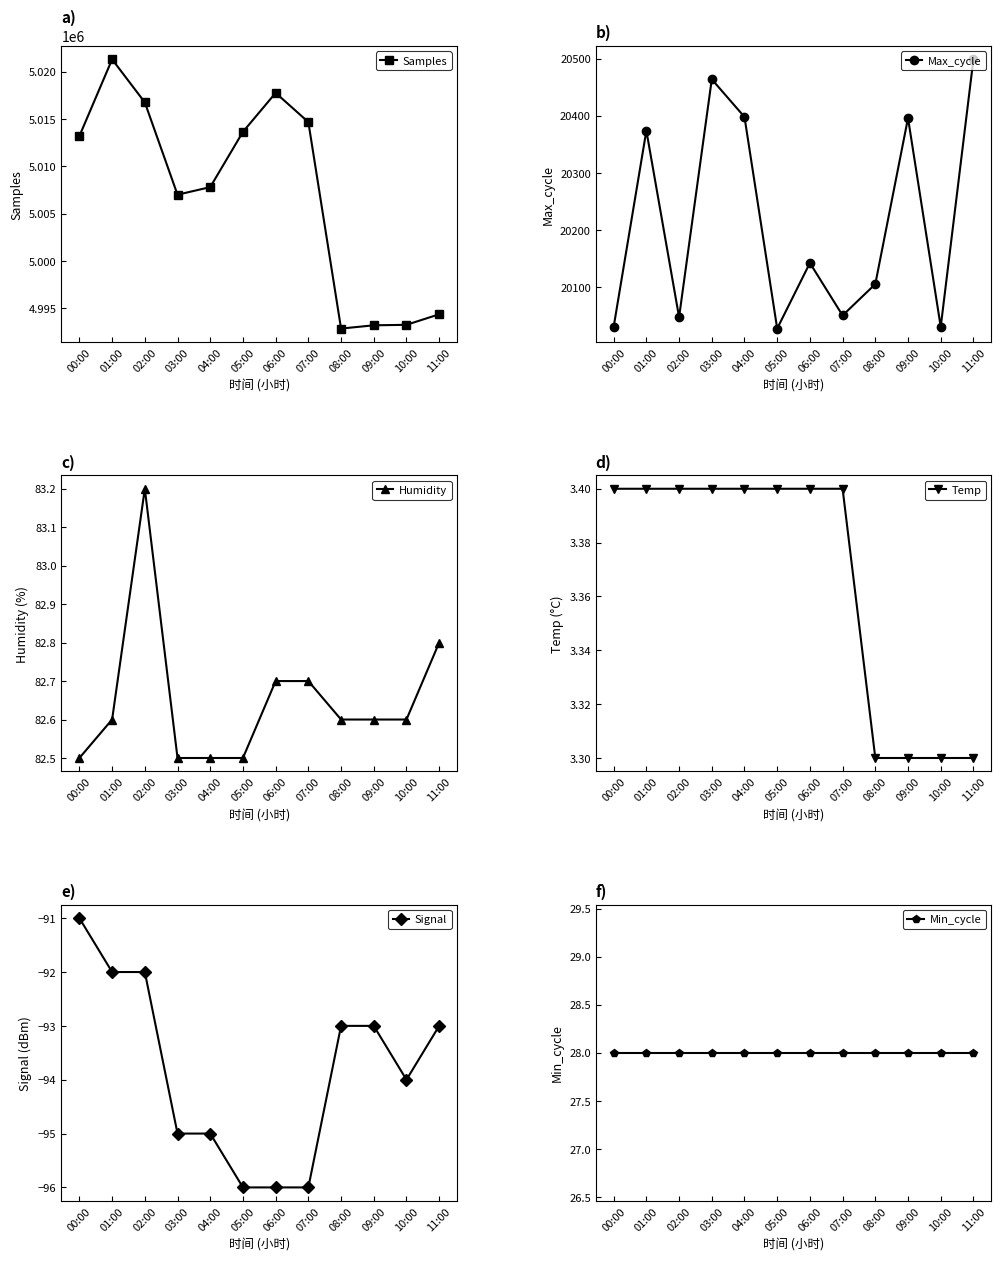

What is the difference between the maximum and minimum values in the Humidity series?

0.7